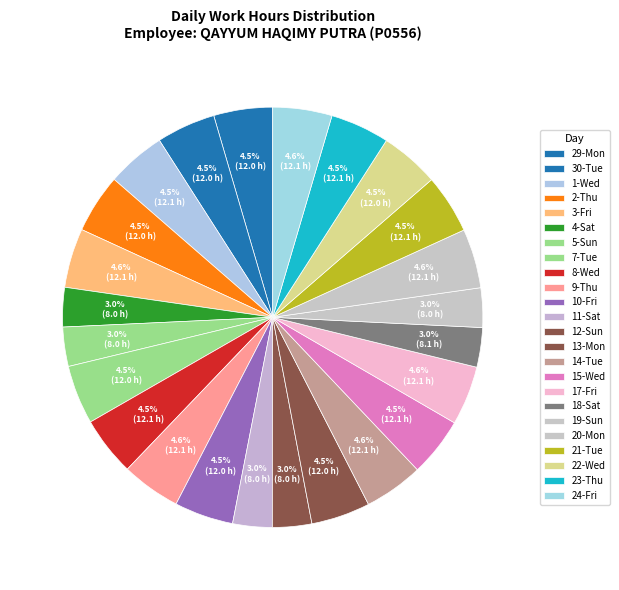

Which category has the smallest portion of the pie?

5-Sun